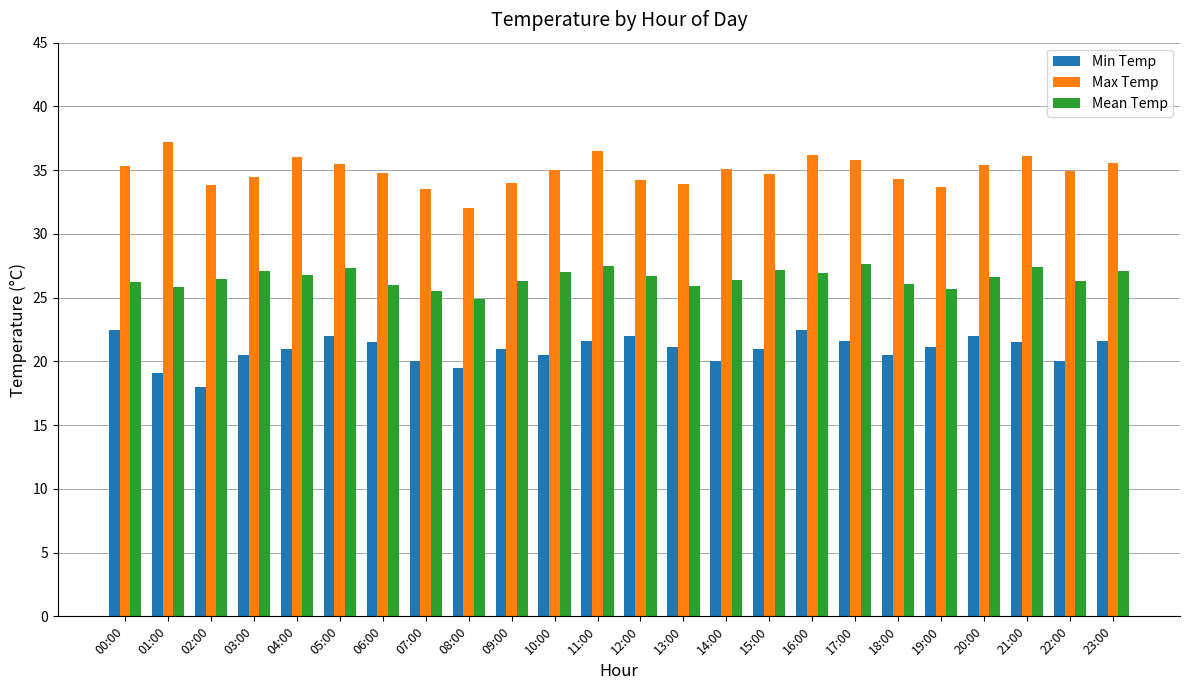

What is the sum of the Min Temp values at 17:00 and 07:00?

41.6